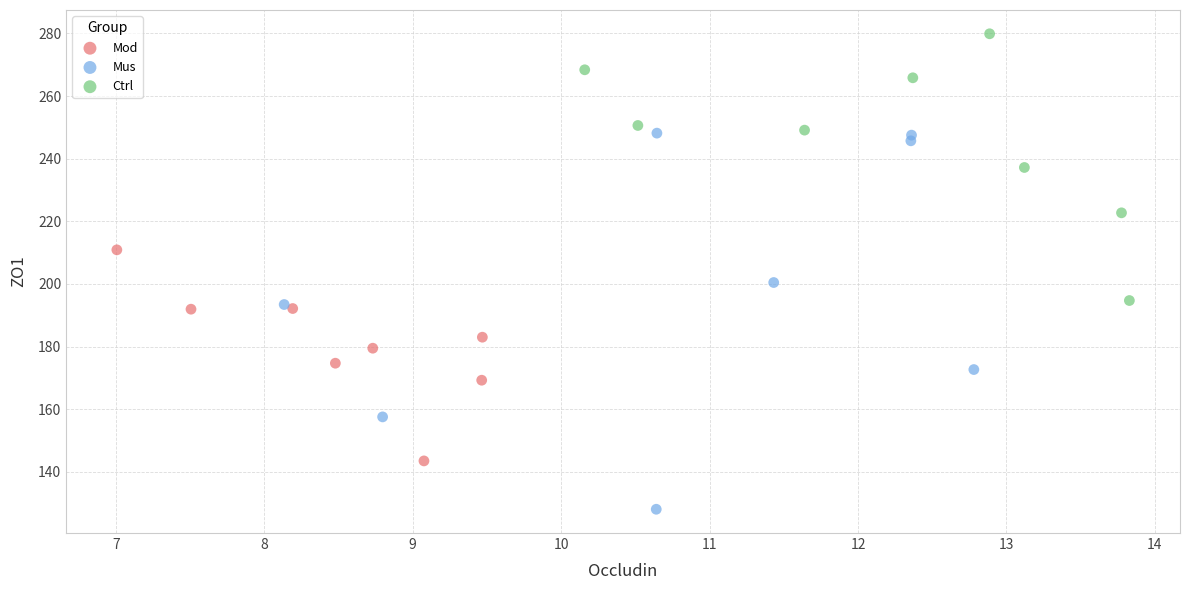

Which series has the largest Y range (max minus min)?

Mus